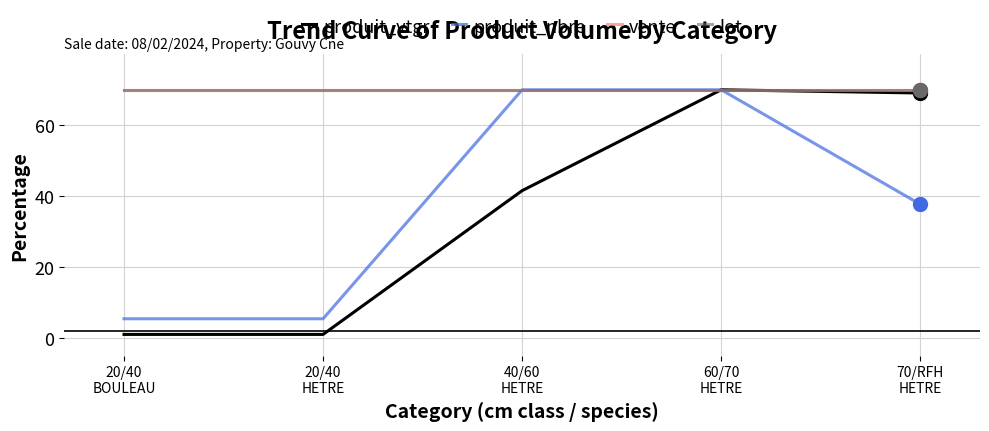

Is the value of vente at 40/60
HETRE greater than the value of lot at 20/40
HETRE?

No